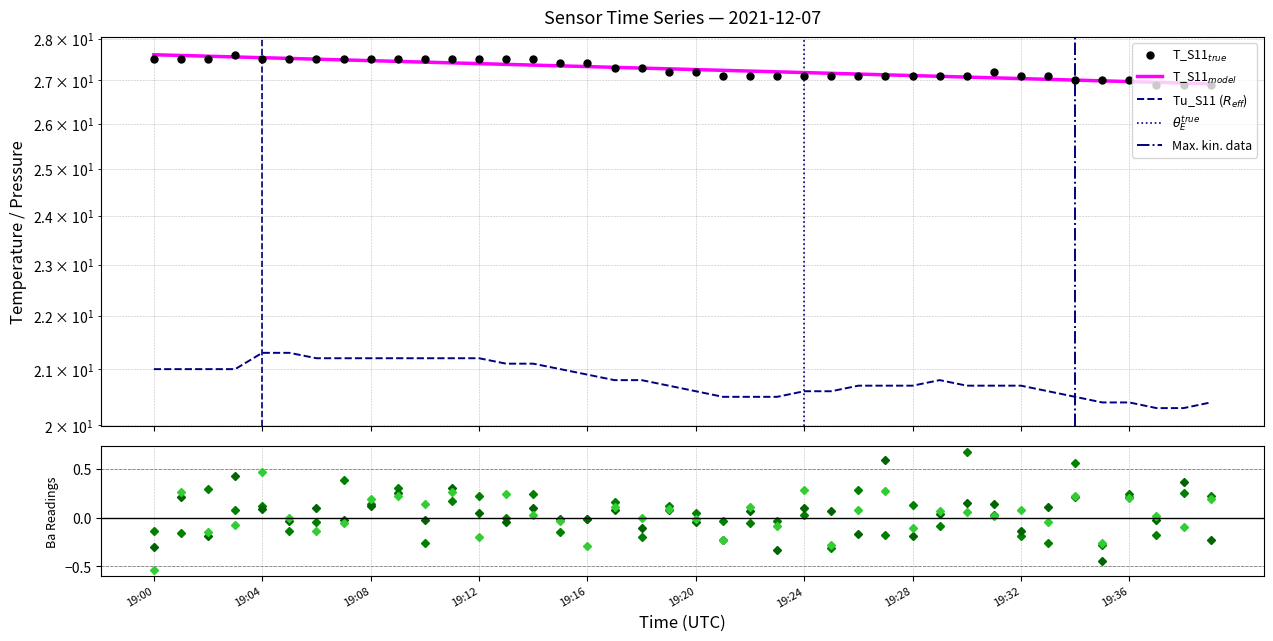

True or false: T_S11 and BaR_A11 intersect in this chart.

False